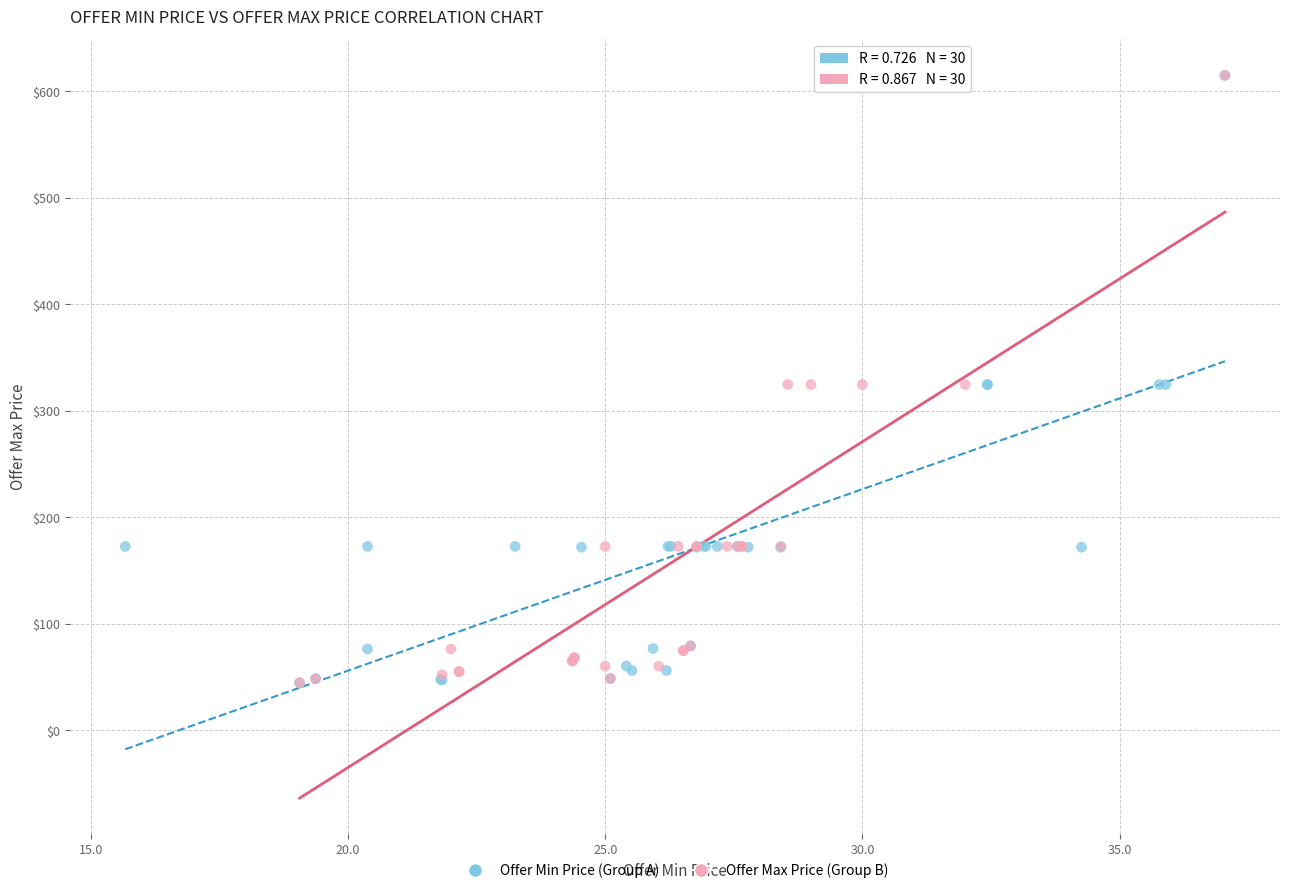

What are all the series names shown in the legend?

Offer Min Price (Group A), Offer Max Price (Group B)